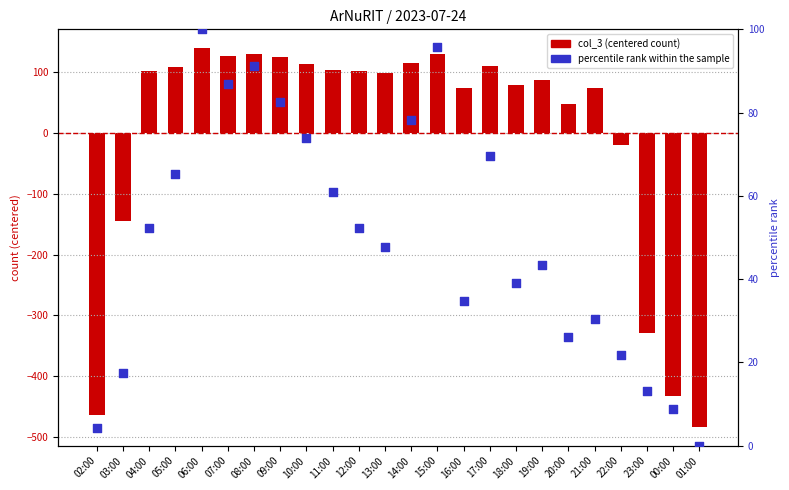

What are all the series names shown in the legend?

col_3, percentile rank within the sample